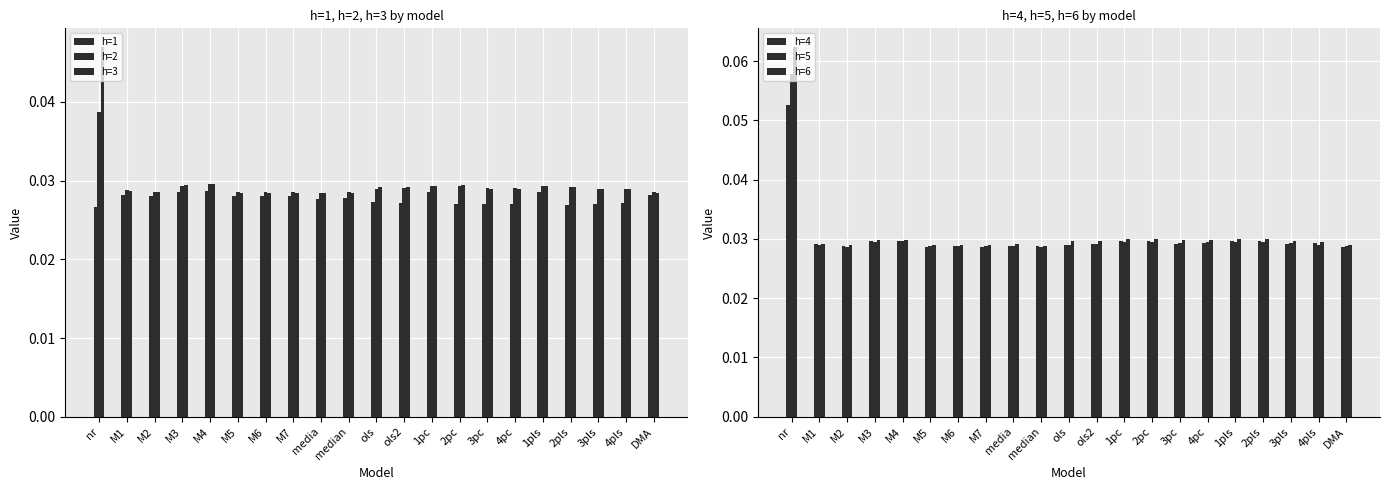

How many categories are shown in the chart?

21